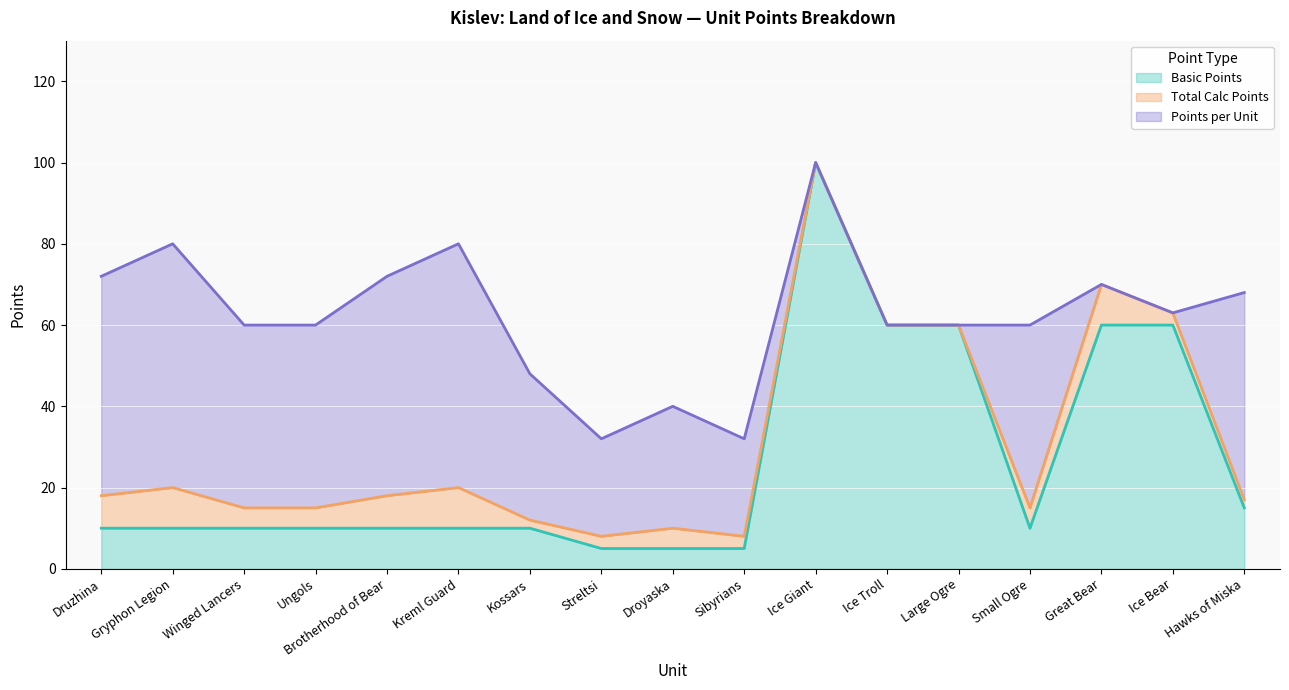

Where is the first local maximum for Points per Unit?

Gryphon Legion